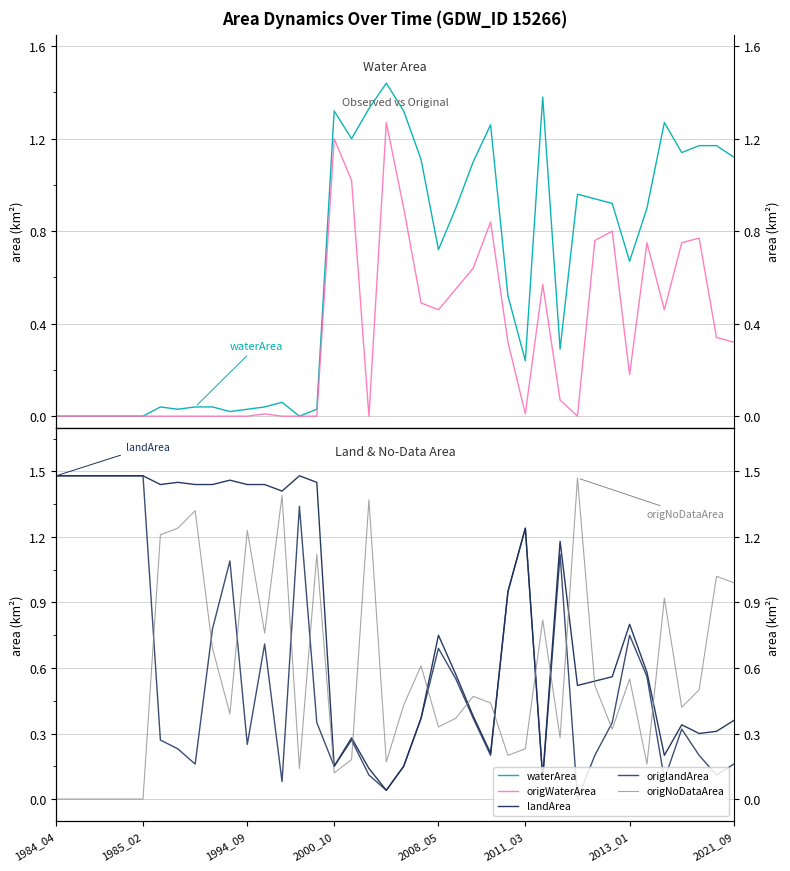

Which series has the largest range (max minus min)?

origlandArea